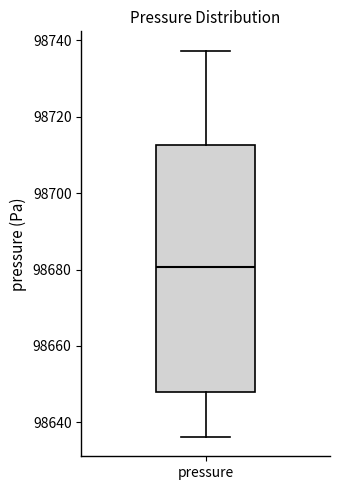

Read this box plot against the y-axis: the position of the median line, the range covered by the box, and the ends of both whiskers. The values are not printed on the chart, so give them approximately, as read against the axis.

median 98680, box 98648 to 98712, whiskers 98636 to 98738